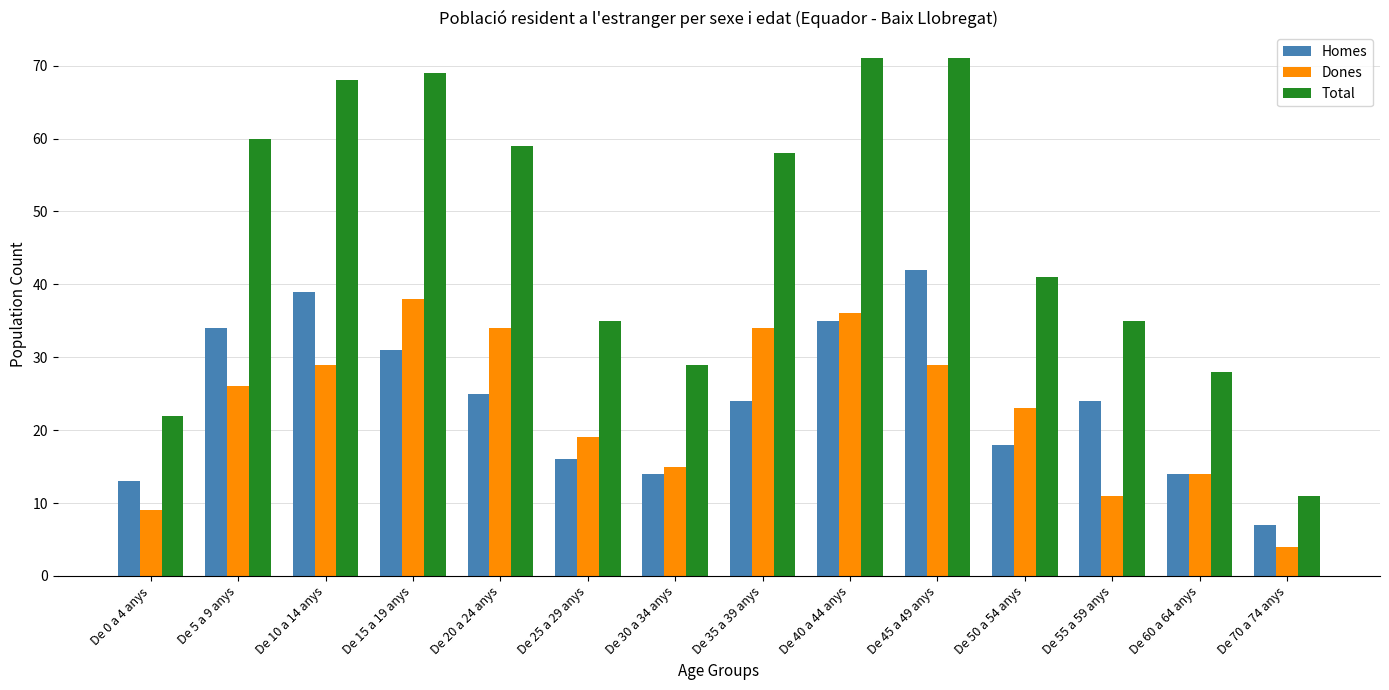

At which label is Total closest to 41?

De 50 a 54 anys